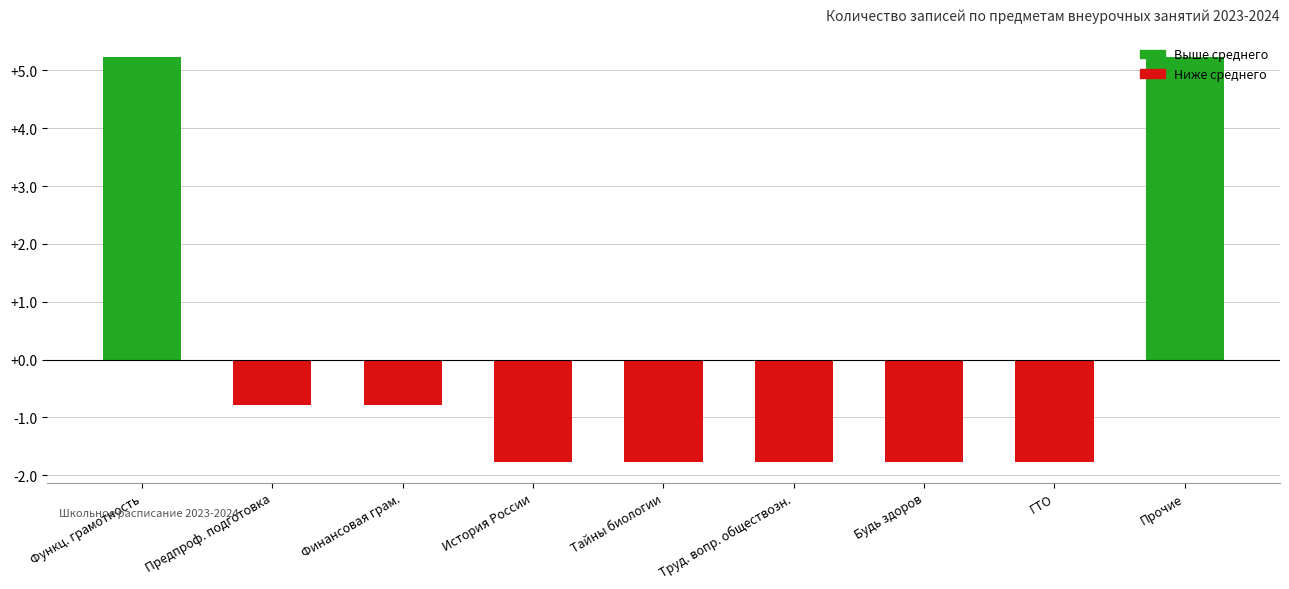

How many distinct data groups are displayed?

1